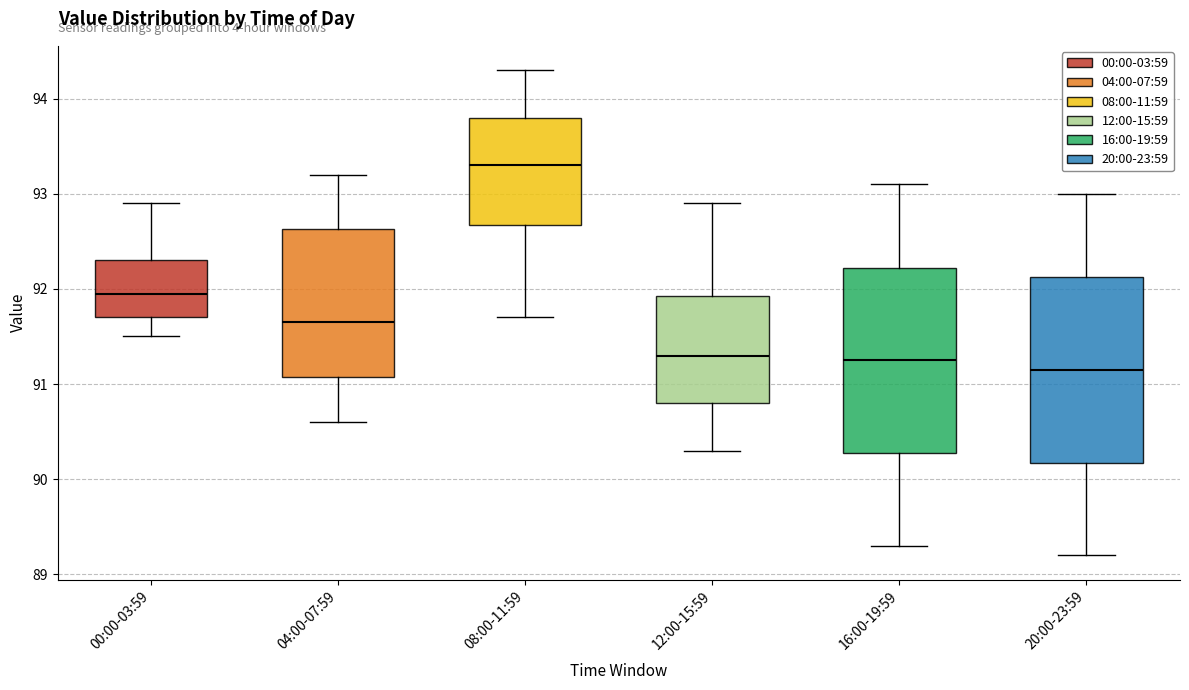

Reading left to right, read every box against the y-axis: the position of its median line, the range the box covers, and the ends of its whiskers. The values are not printed on the chart, so give them approximately, as read against the axis.

00:00-03:59: median 92.0, box 91.7 to 92.3, whiskers 91.5 to 92.9
04:00-07:59: median 91.7, box 91.1 to 92.6, whiskers 90.6 to 93.2
08:00-11:59: median 93.3, box 92.7 to 93.8, whiskers 91.7 to 94.3
12:00-15:59: median 91.3, box 90.8 to 91.9, whiskers 90.3 to 92.9
16:00-19:59: median 91.3, box 90.3 to 92.2, whiskers 89.3 to 93.1
20:00-23:59: median 91.2, box 90.2 to 92.1, whiskers 89.2 to 93.0